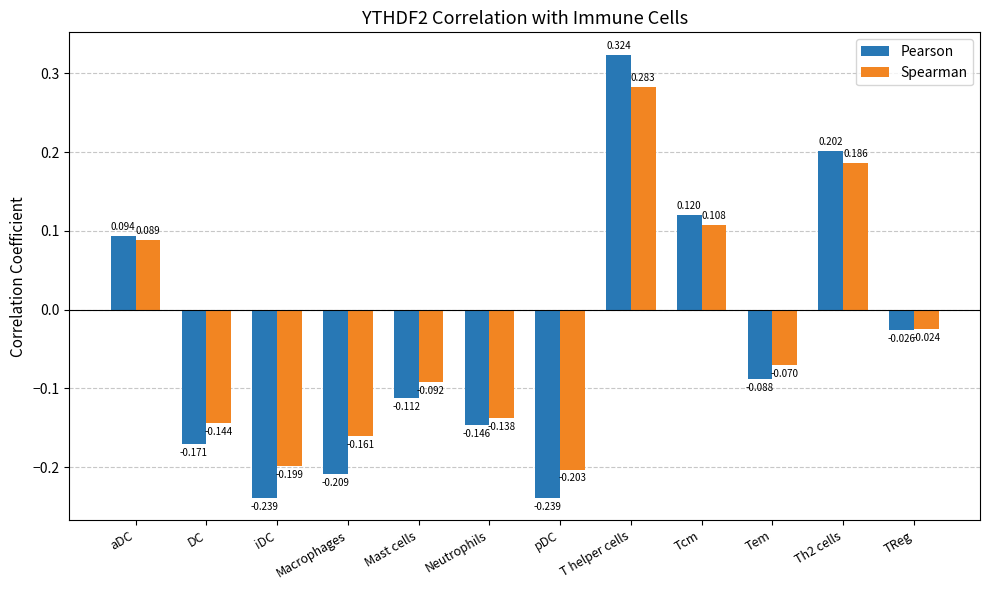

Which series changed the most between Neutrophils and Tem?

Spearman